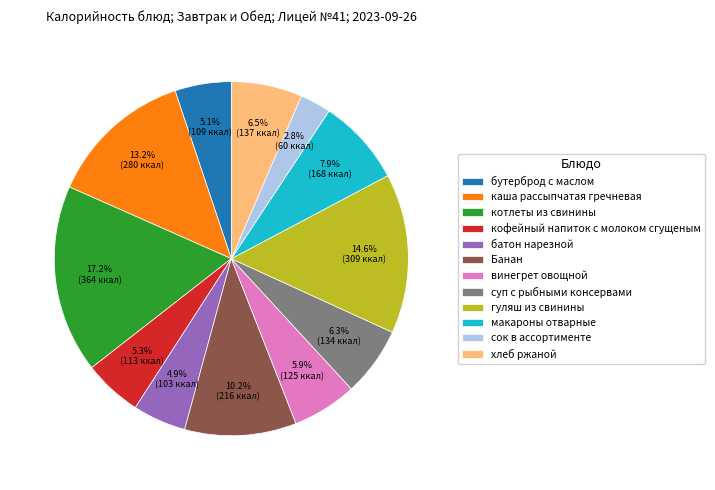

Does хлеб ржаной represent more than half of the total?

No